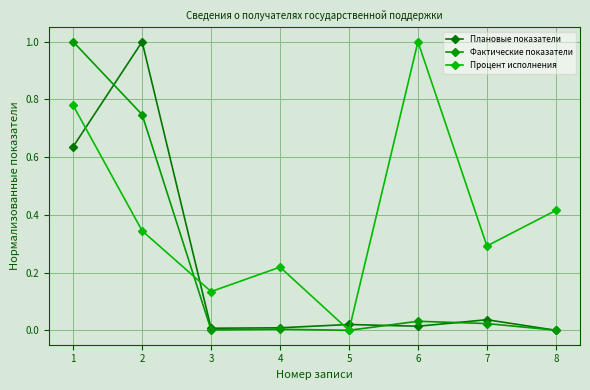

Which has a higher value, 5 or 2?

2